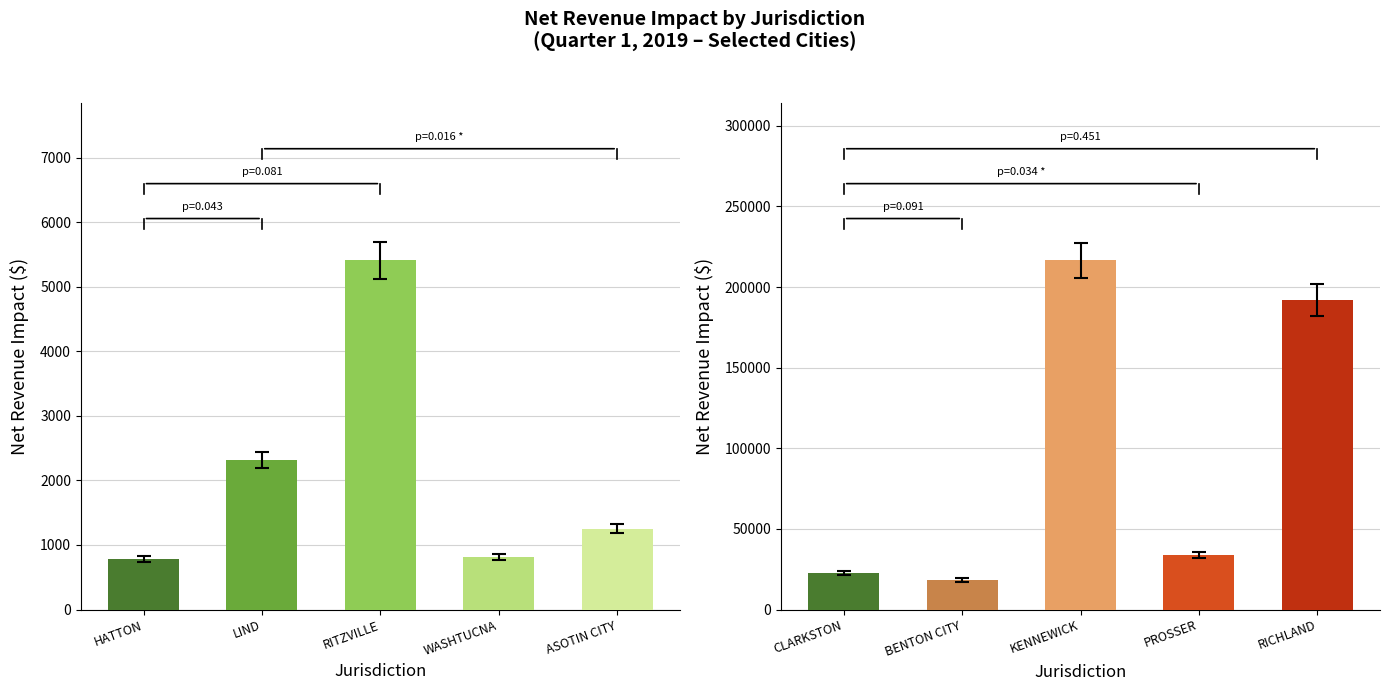

How many data points does each series have?

5